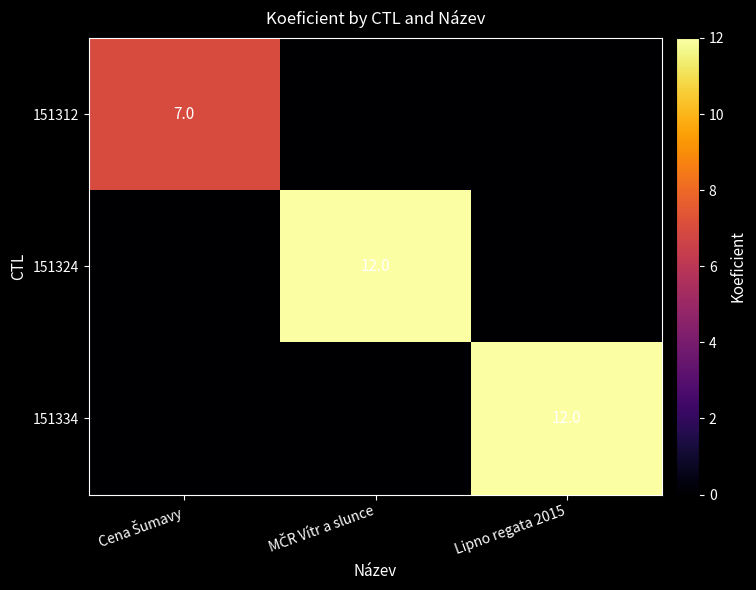

Is it true that 151334 equals 20 at Lipno regata 2015?

False